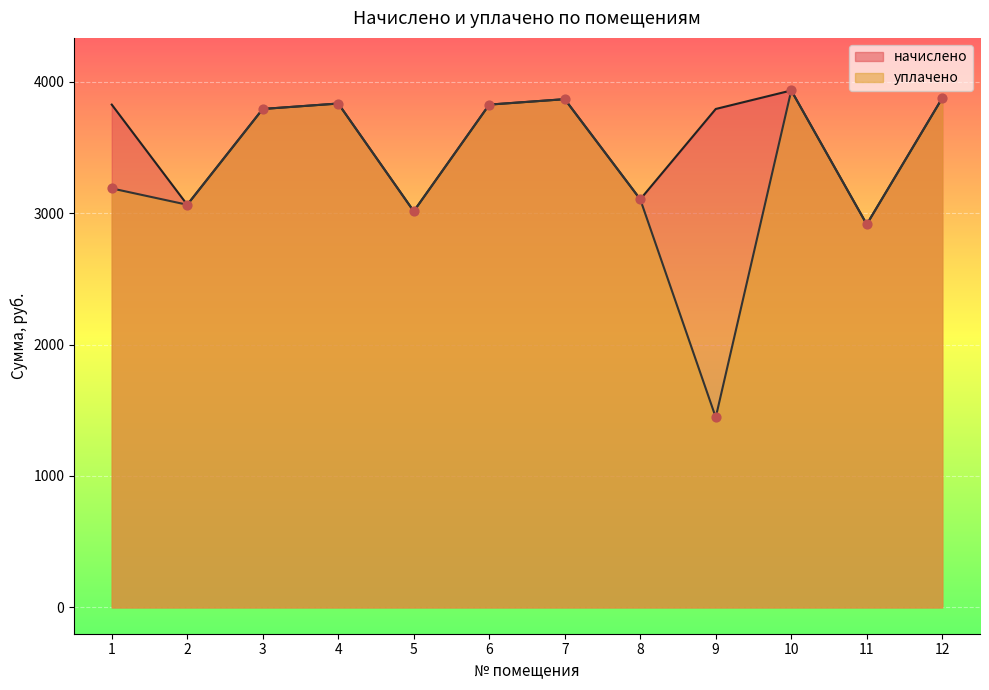

At how many categories does at least one series exceed 2553?

12